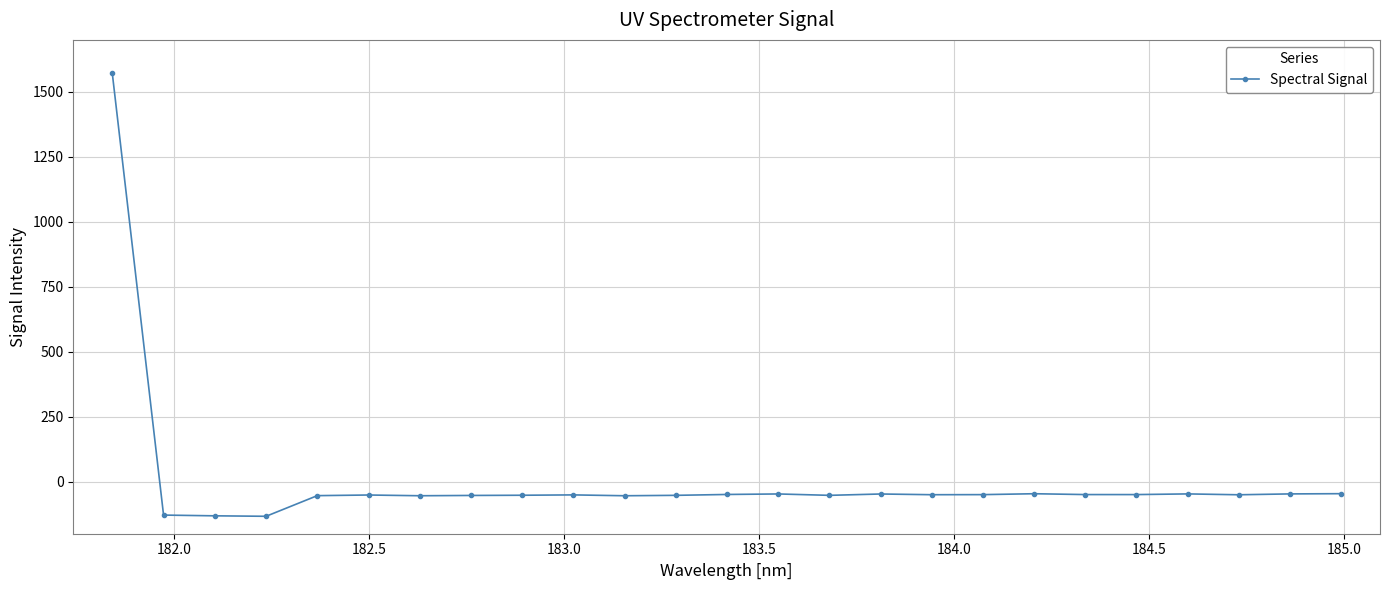

What is the value of the 20th point from the left?

-49.4